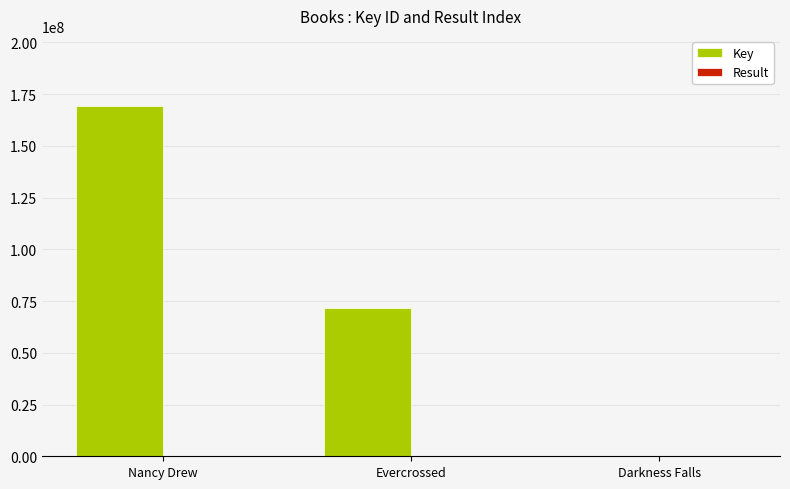

Between Evercrossed and Darkness Falls, which series saw the biggest shift?

Key